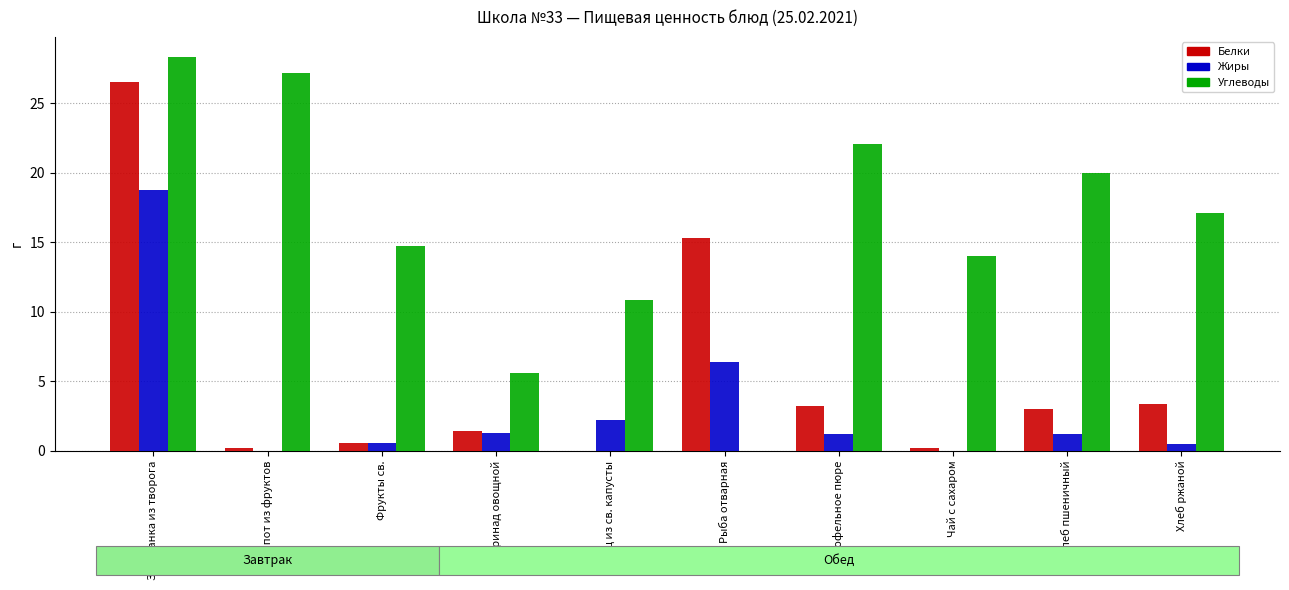

What is the sum of all Углеводы values?

160.0